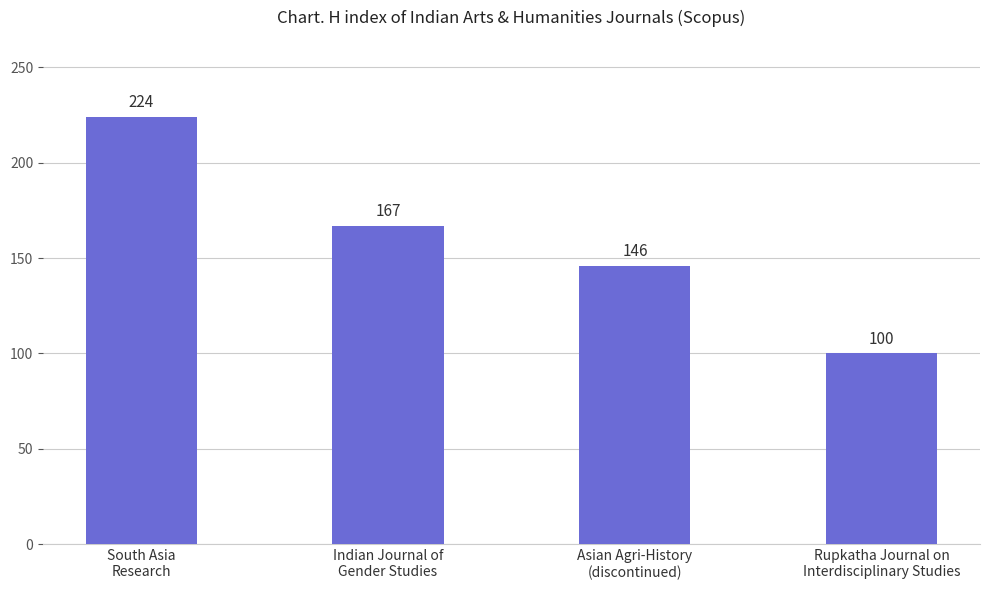

True or false: the data shows 392 at South Asia
Research.

False